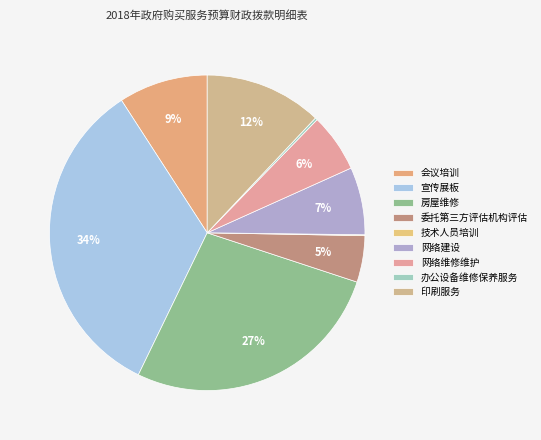

Which has a higher value, 网络建设 or 委托第三方评估机构评估?

网络建设